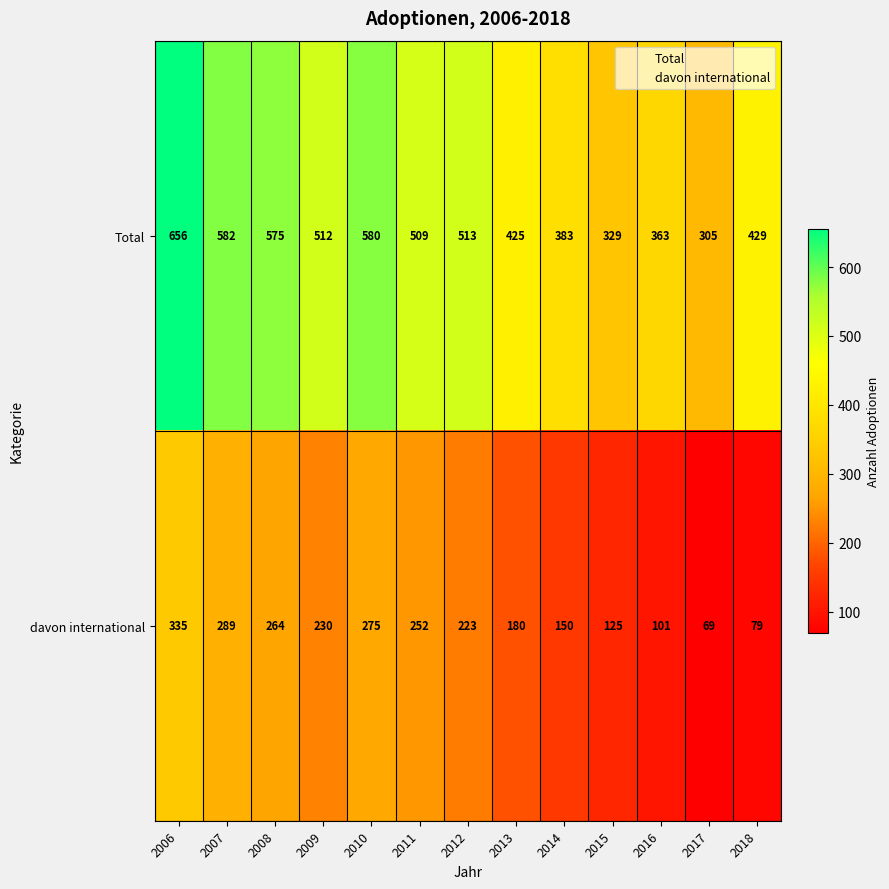

The value of davon international at 2016 is 101. True or false?

True